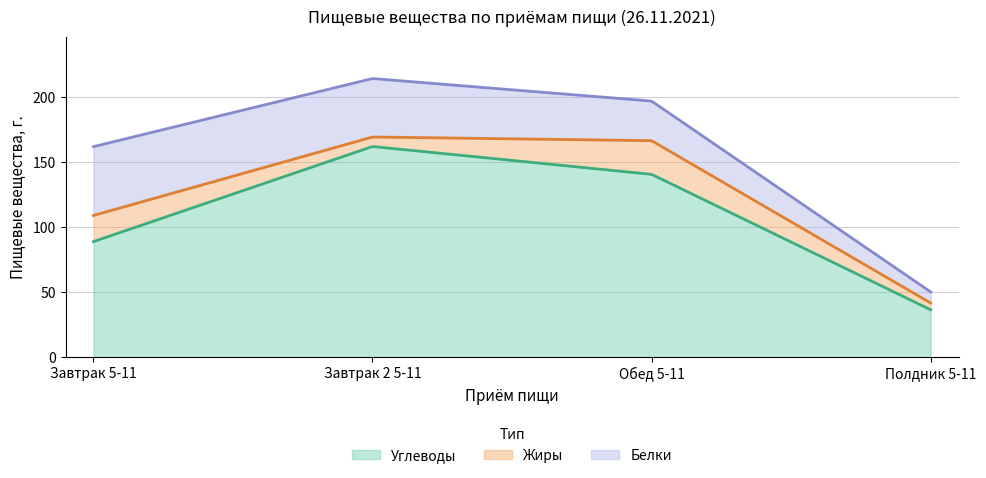

Between Полдник 5-11 and Завтрак 5-11, which is larger?

Завтрак 5-11